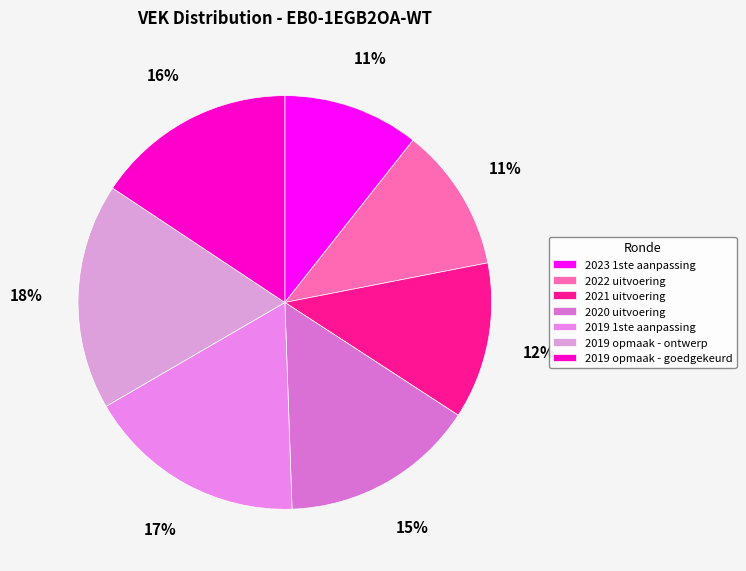

How many segments does this pie chart have?

7